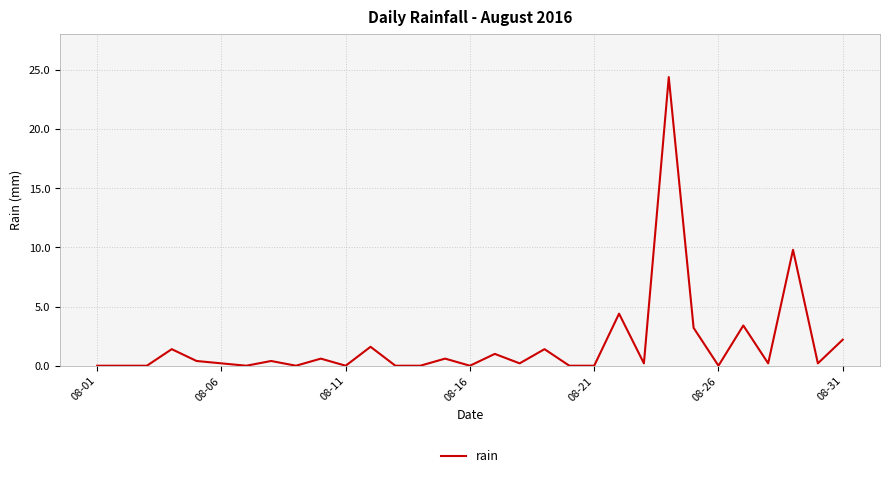

What is the greatest value displayed?

24.4